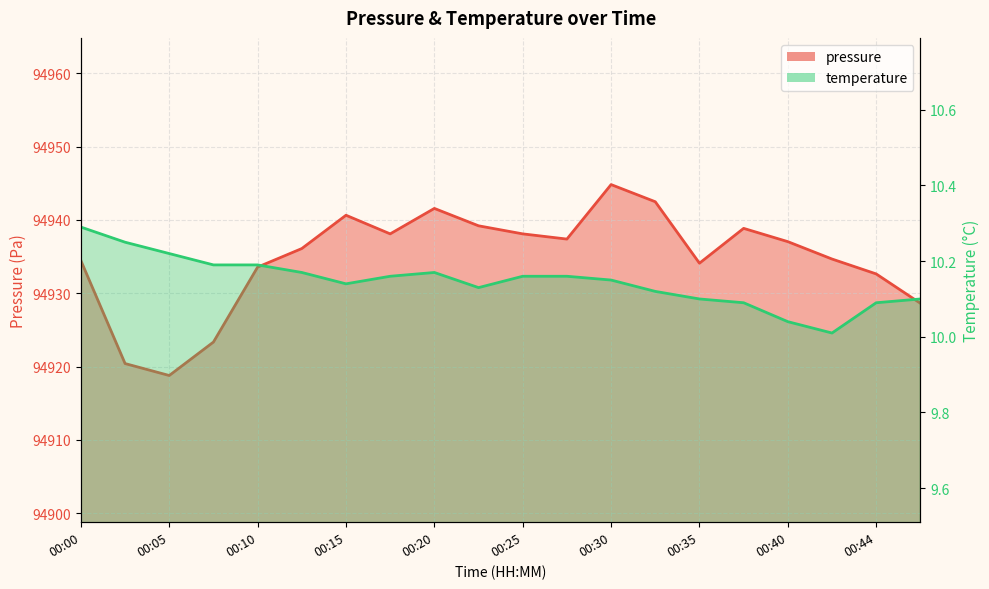

Is the value of temperature at 00:44 greater than the value of pressure at 00:03?

No